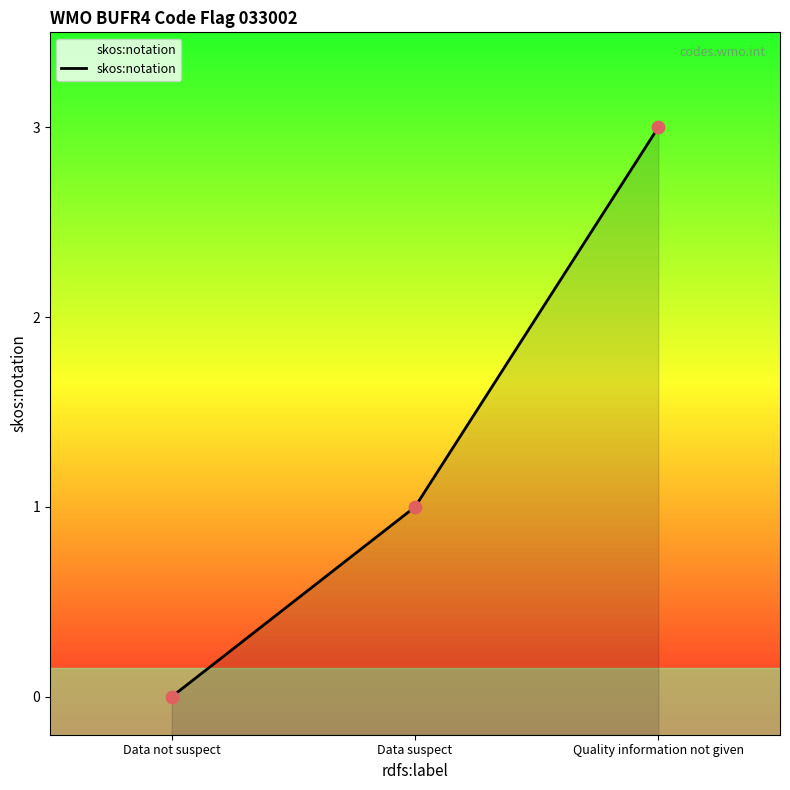

Approximately how many times larger is the value at Quality information not given compared to Data suspect?

3.0